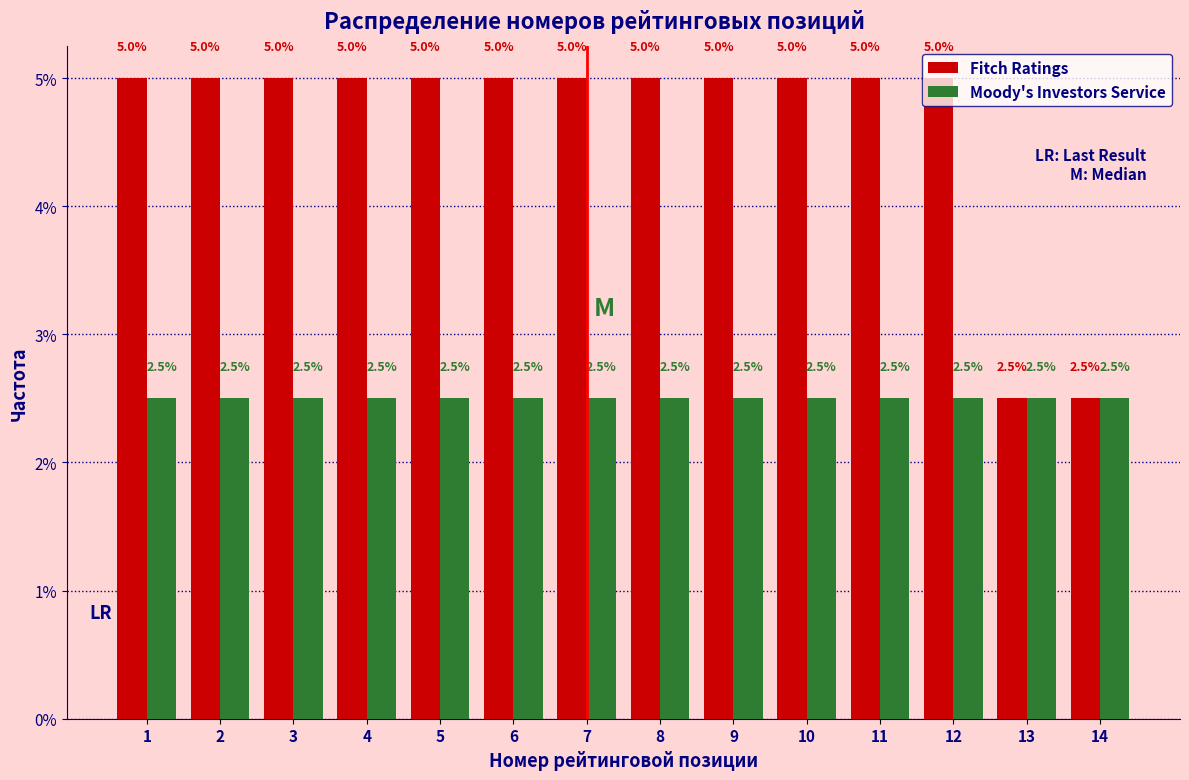

Reading left to right, list every range on the x-axis with the height of the bar of each series over it.

0.5 to 1.5: Fitch Ratings=5.0	Moody's Investors Service=2.5
1.5 to 2.5: Fitch Ratings=5.0	Moody's Investors Service=2.5
2.5 to 3.5: Fitch Ratings=5.0	Moody's Investors Service=2.5
3.5 to 4.5: Fitch Ratings=5.0	Moody's Investors Service=2.5
4.5 to 5.5: Fitch Ratings=5.0	Moody's Investors Service=2.5
5.5 to 6.5: Fitch Ratings=5.0	Moody's Investors Service=2.5
6.5 to 7.5: Fitch Ratings=5.0	Moody's Investors Service=2.5
7.5 to 8.5: Fitch Ratings=5.0	Moody's Investors Service=2.5
8.5 to 9.5: Fitch Ratings=5.0	Moody's Investors Service=2.5
9.5 to 10.5: Fitch Ratings=5.0	Moody's Investors Service=2.5
10.5 to 11.5: Fitch Ratings=5.0	Moody's Investors Service=2.5
11.5 to 12.5: Fitch Ratings=5.0	Moody's Investors Service=2.5
12.5 to 13.5: Fitch Ratings=2.5	Moody's Investors Service=2.5
13.5 to 14.5: Fitch Ratings=2.5	Moody's Investors Service=2.5